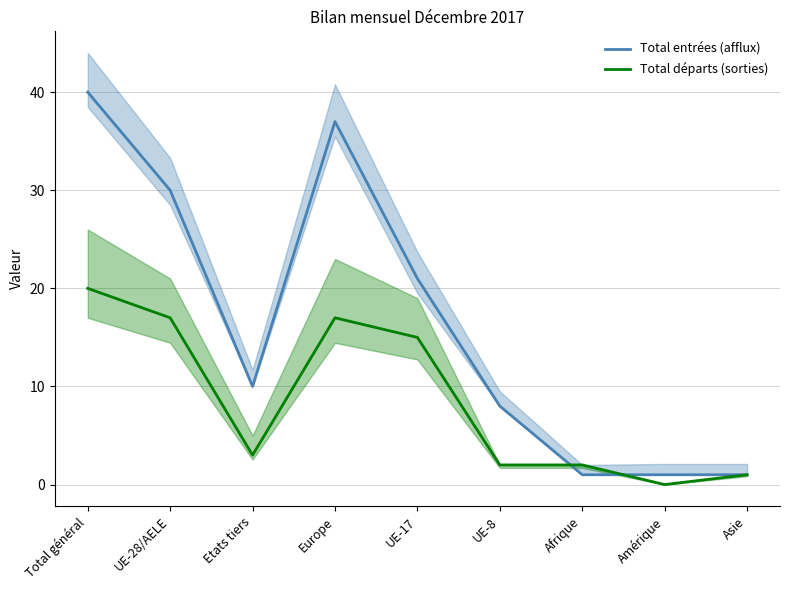

At which label is Total départs (sorties) closest to 10?

UE-17